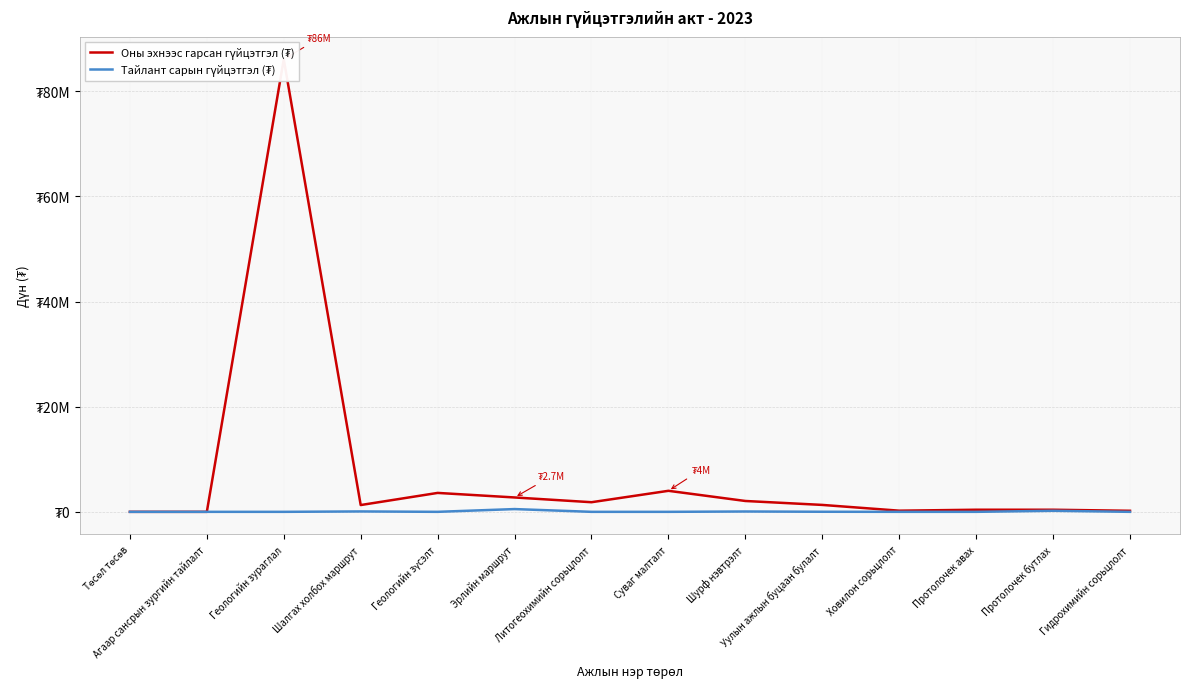

List the series in order of their overall mean, highest first.

Оны эхнээс гарсан гүйцэтгэл (₮), Тайлант сарын гүйцэтгэл (₮)